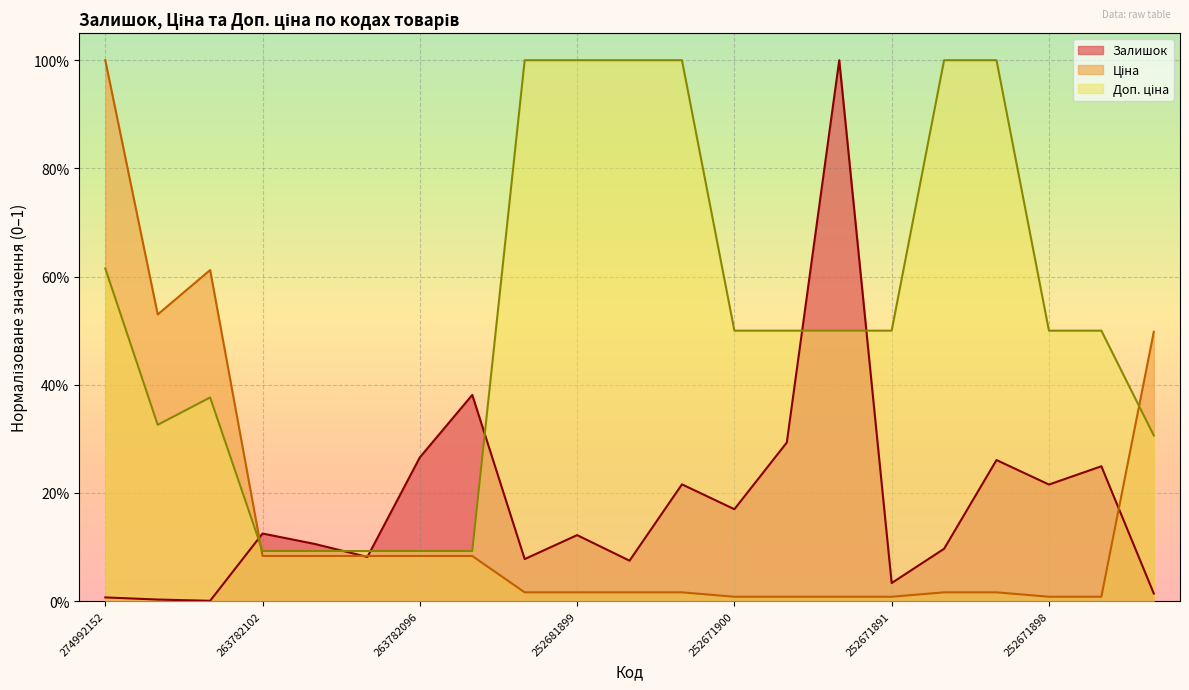

What is the sum of the Доп. ціна values at 274992132 and 252681900?

1.3